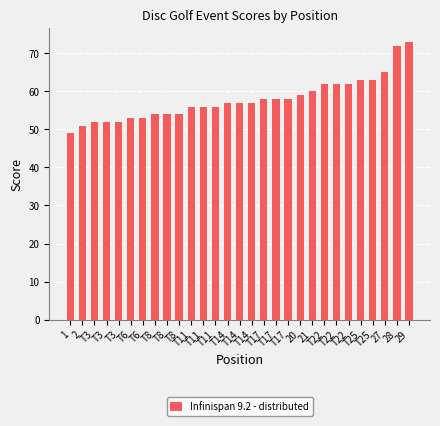

Does the chart contain any negative values?

No